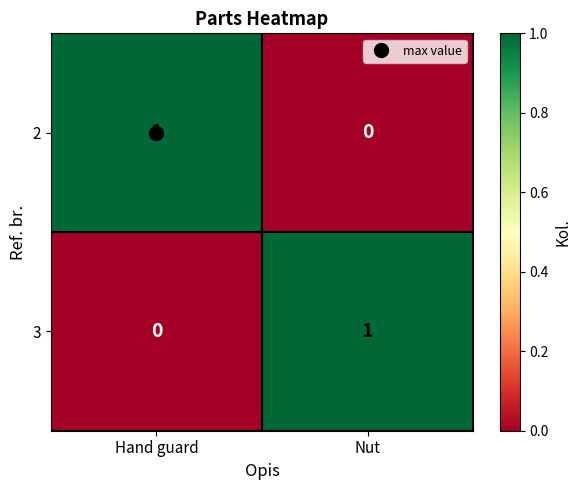

How many categories are shown in the chart?

2